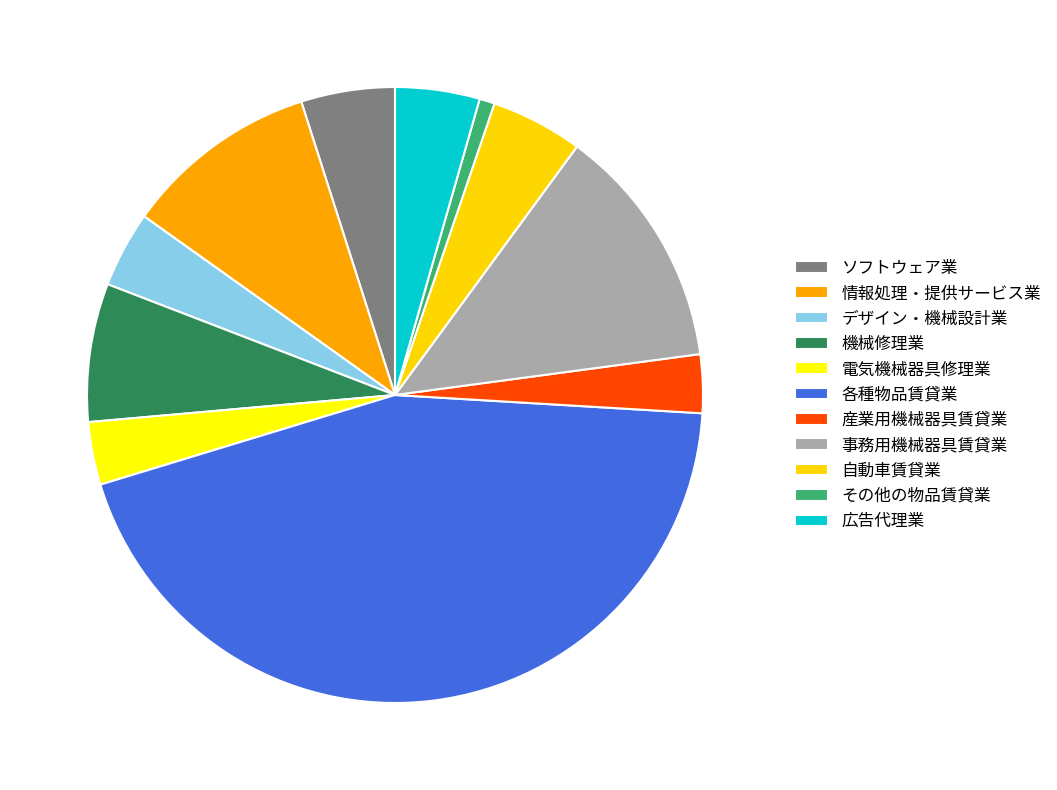

How many slices are in this pie chart?

11